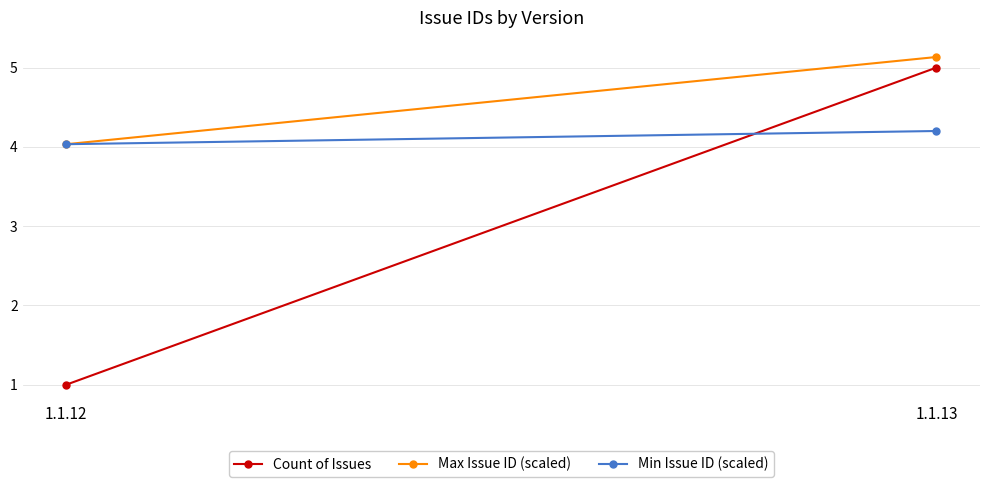

Is the value of Max Issue ID (scaled) at 1.1.12 greater than the value of Count of Issues at 1.1.12?

Yes